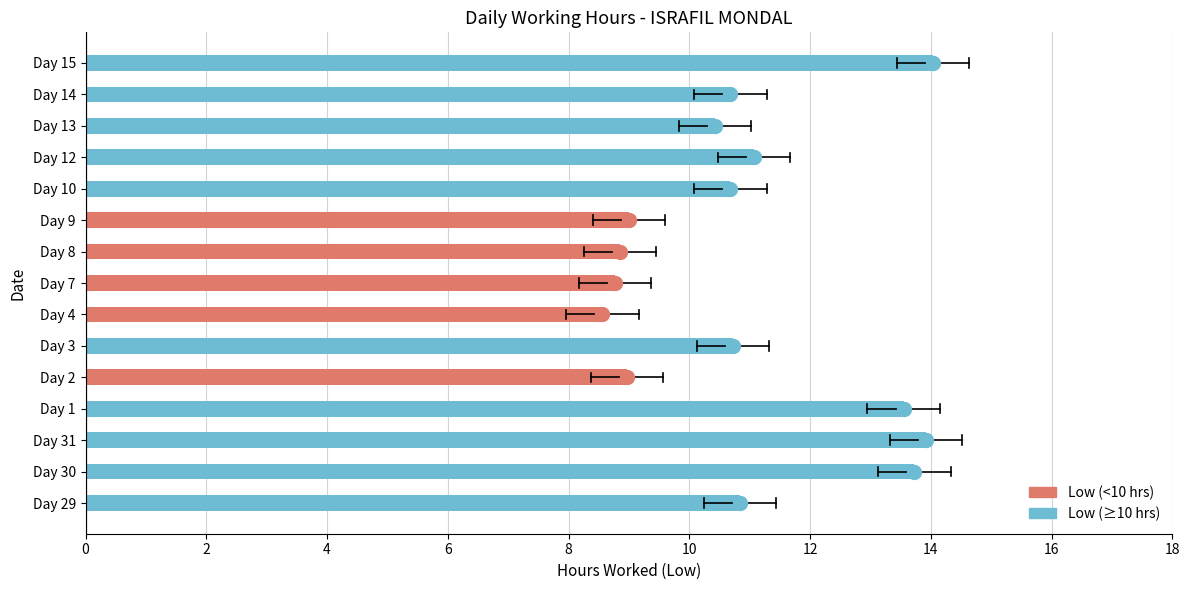

True or false: the data shows 11.1 at Day 12.

True